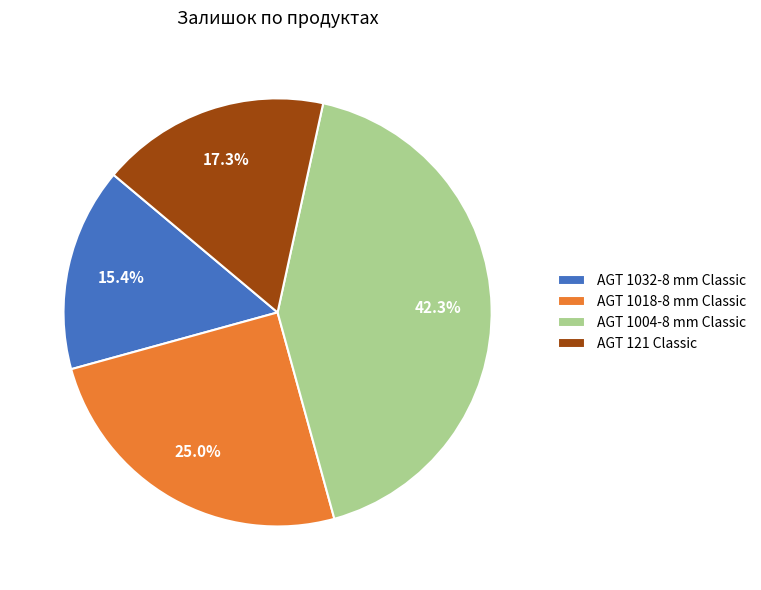

What portion of the pie excludes AGT 1018-8 mm Classic?

75.0%